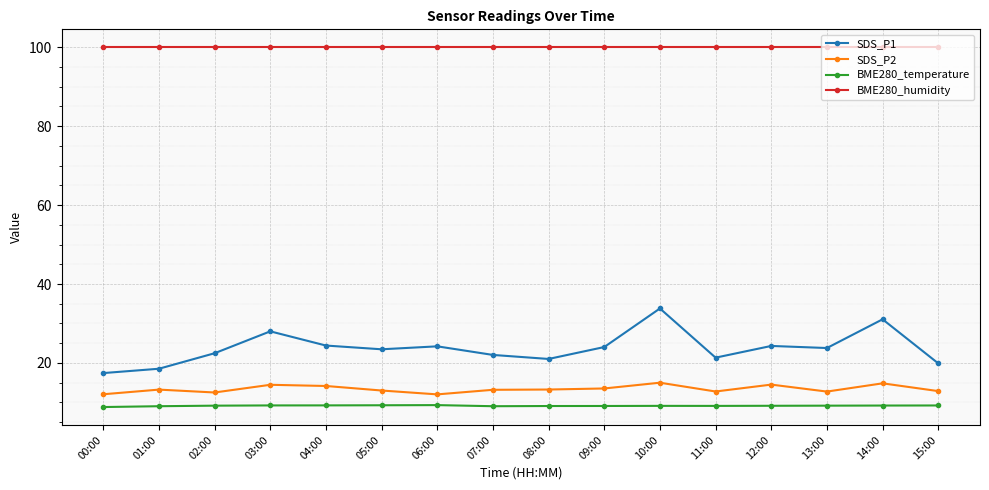

What is the total value across all series at 02:00?

144.1